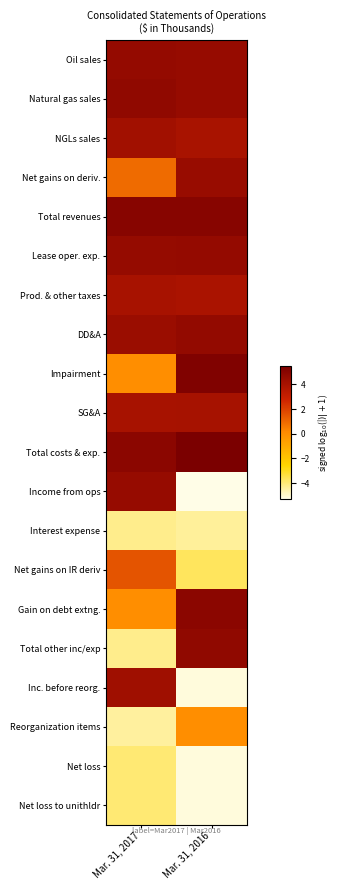

At how many categories does at least one series exceed 0?

2